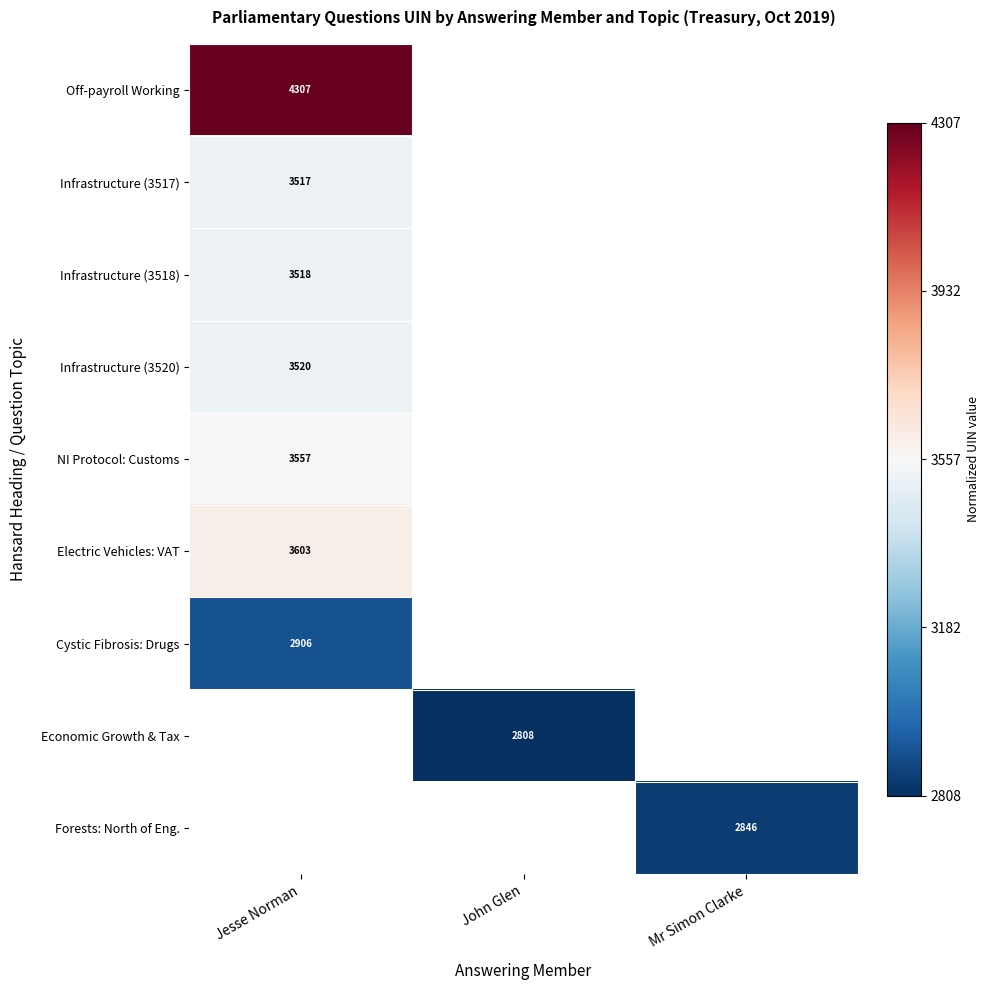

The Infrastructure (3517) series shows 2059 at Jesse Norman. True or false?

False